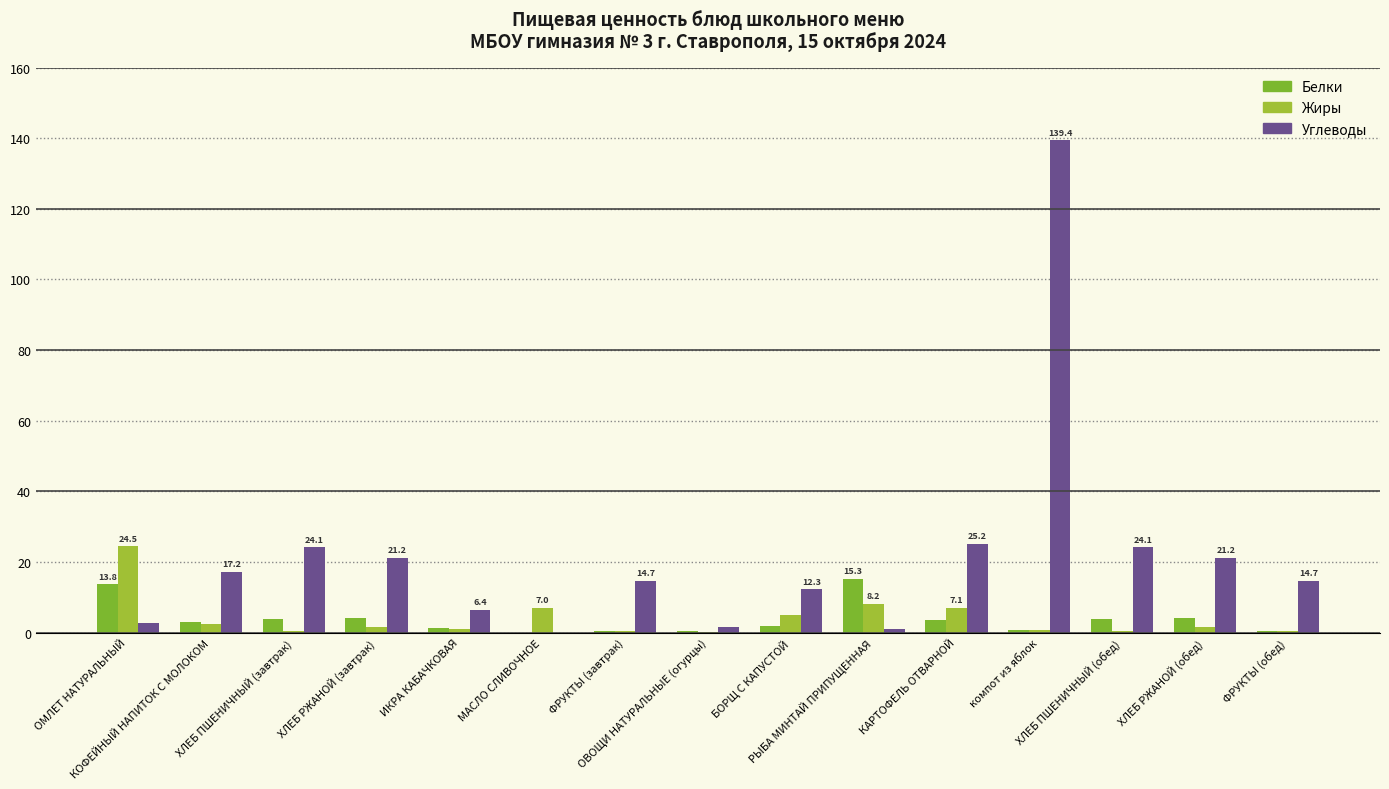

What are all the series names shown in the legend?

Белки, Жиры, Углеводы